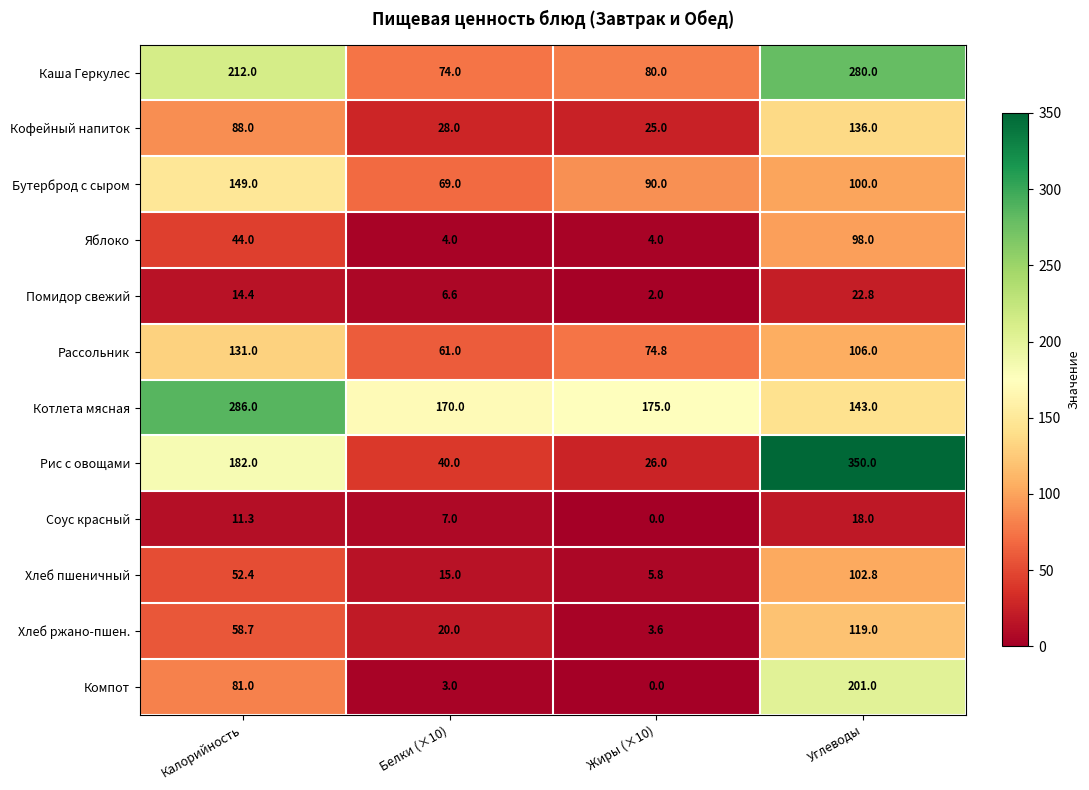

What is the difference between the second highest and minimum values in the Кофейный напиток series?

63.0